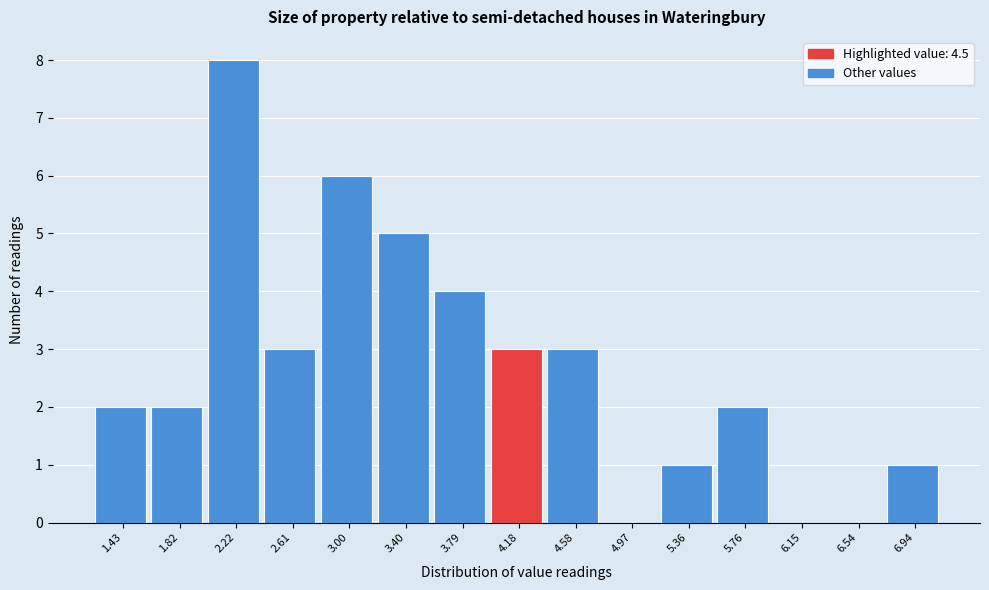

Reading left to right, what are all the values shown in this chart?

1.43=2	1.82=2	2.22=8	2.61=3	3.00=6	3.40=5	3.79=4	4.18=3	4.58=3	4.97=0	5.36=1	5.76=2	6.15=0	6.54=0	6.94=1